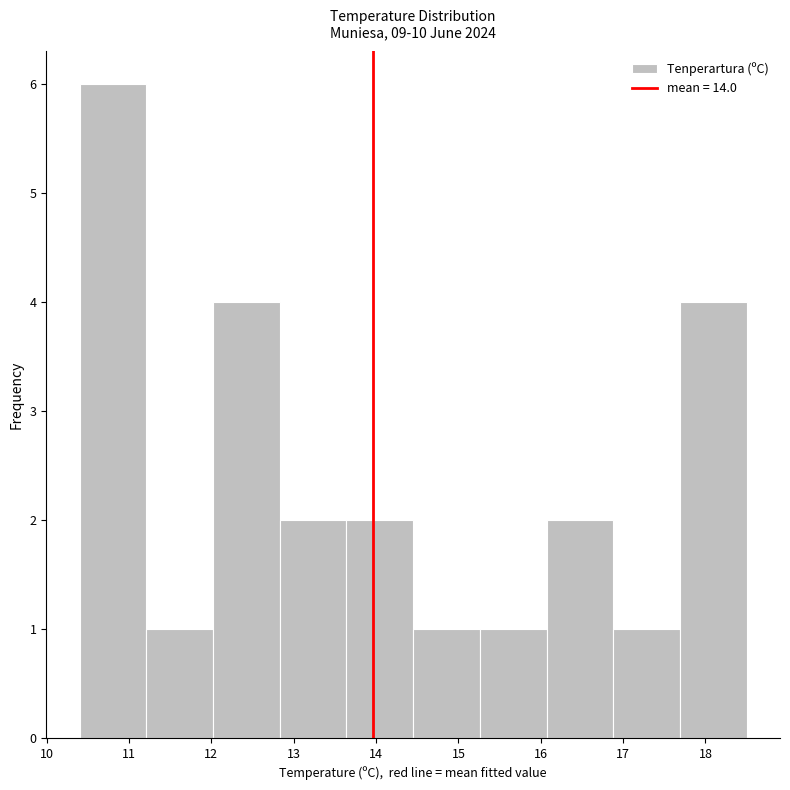

Over which range of the x-axis is the bar tallest?

10.40 to 11.21